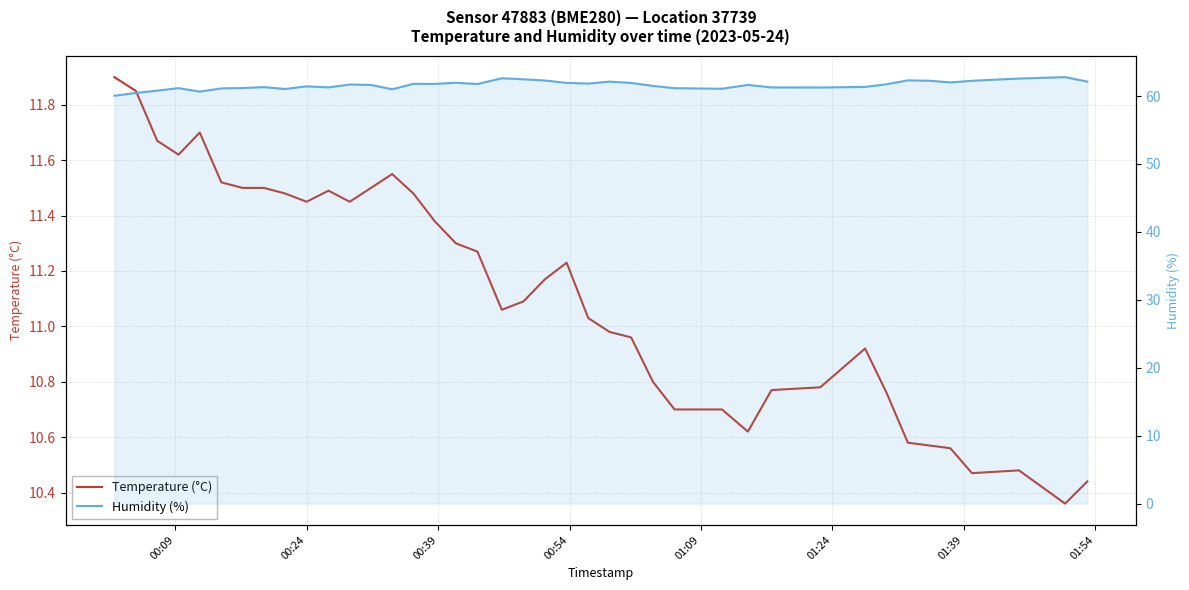

What are all the series names shown in the legend?

Temperature (°C), Humidity (%)